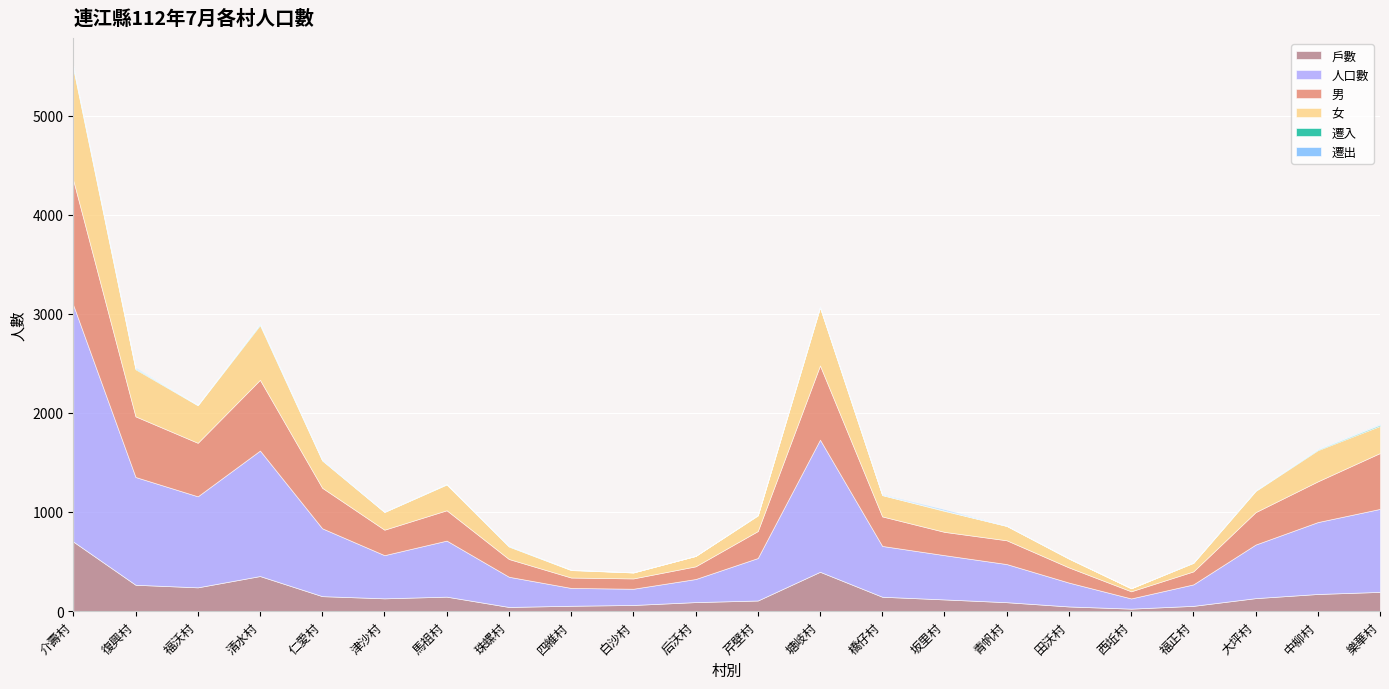

What is the difference between the second highest and second lowest values in the 女 series?

525